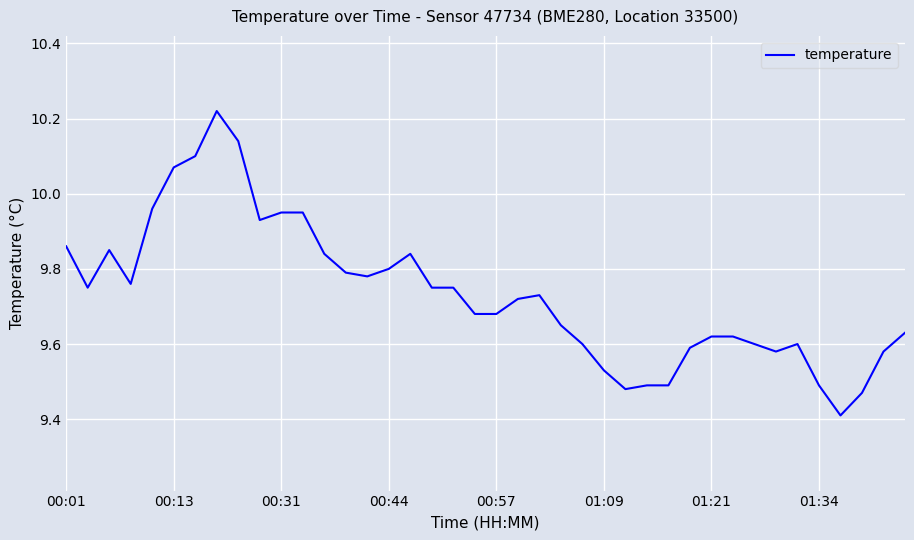

What is the minimum value shown in the chart?

9.4